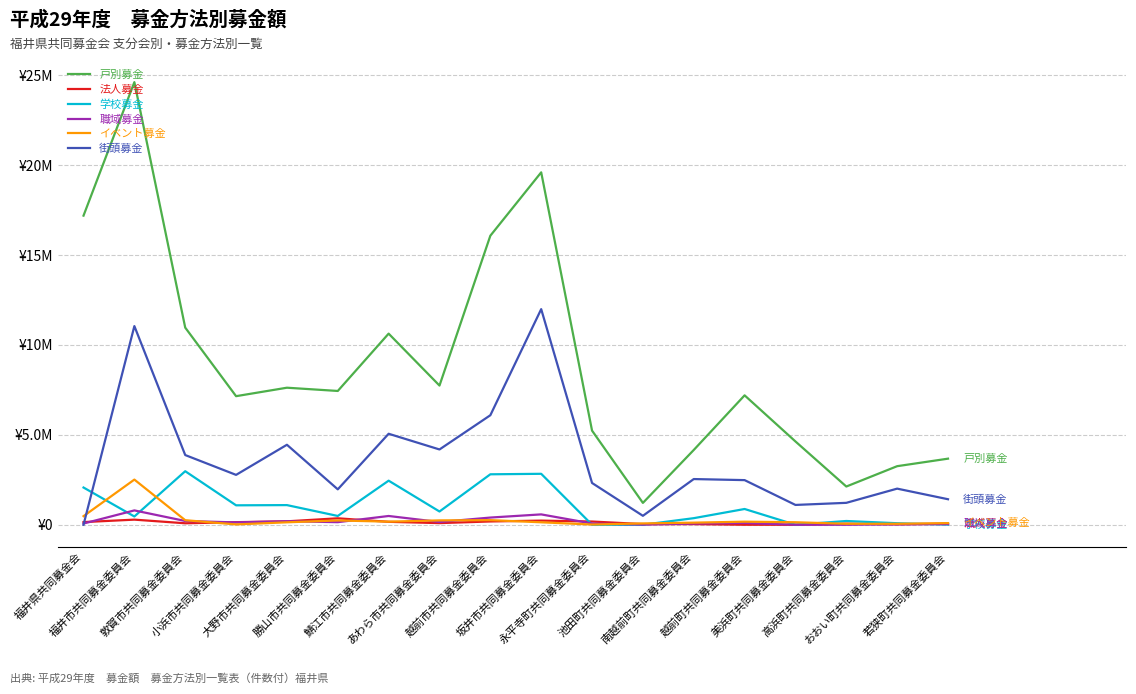

Which category has the highest value in the 街頭募金 series?

坂井市共同募金委員会